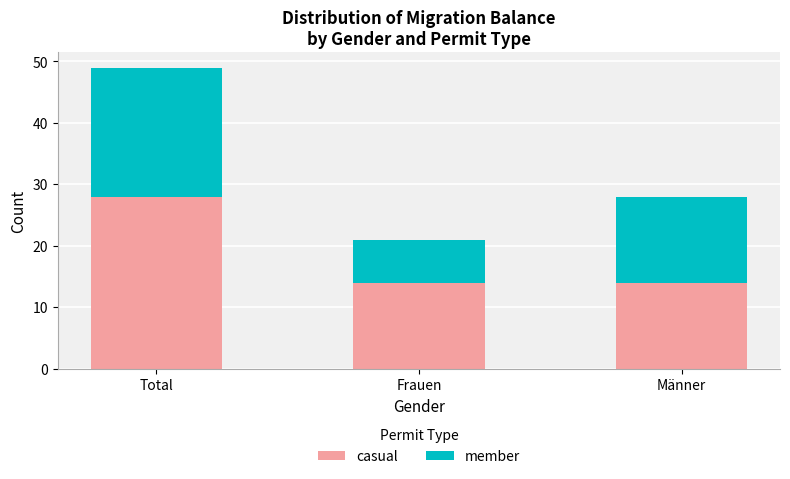

At which category is the sum across all series the highest?

Total